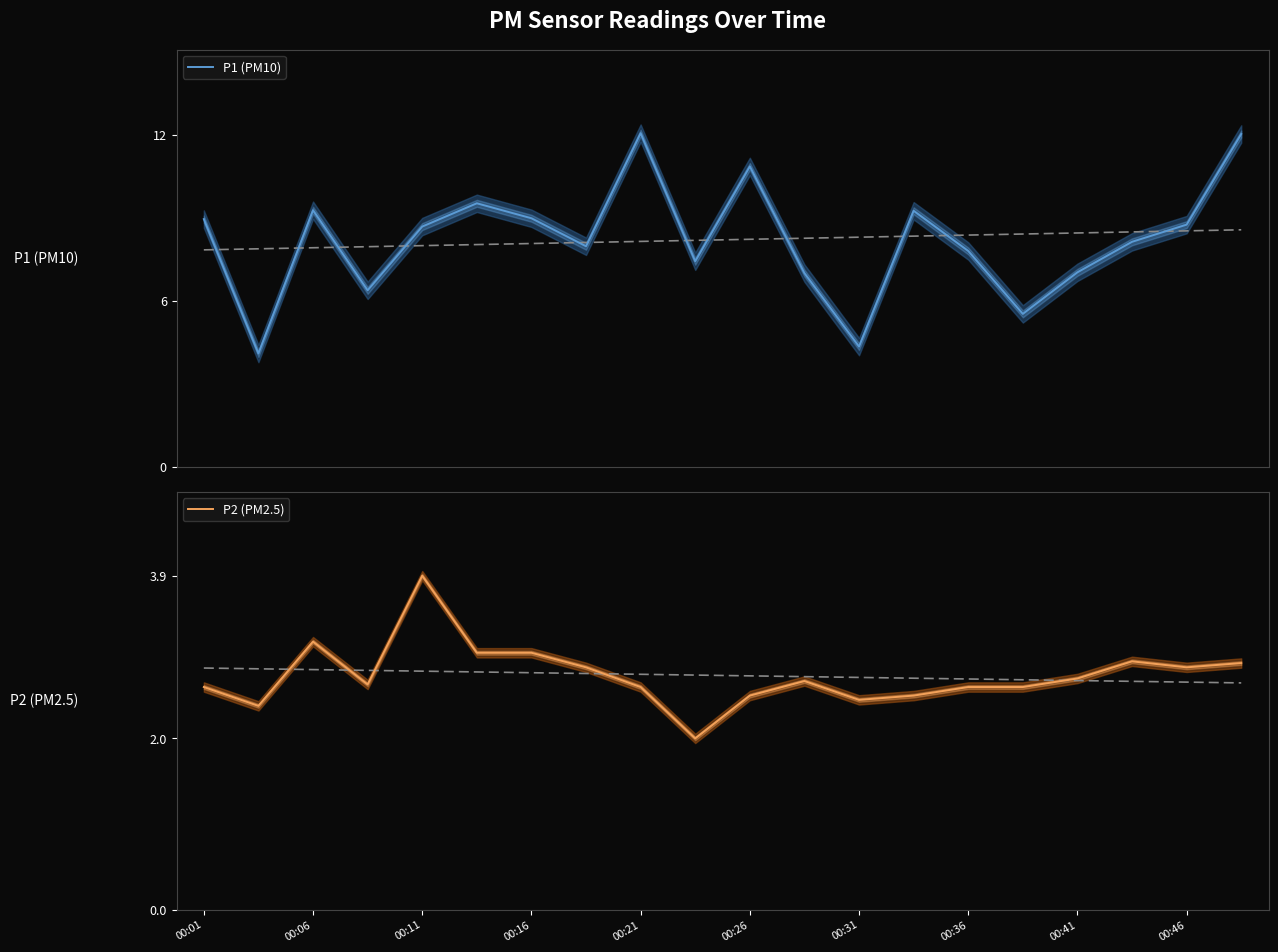

How many data points in P2 (PM2.5) are above 2?

19